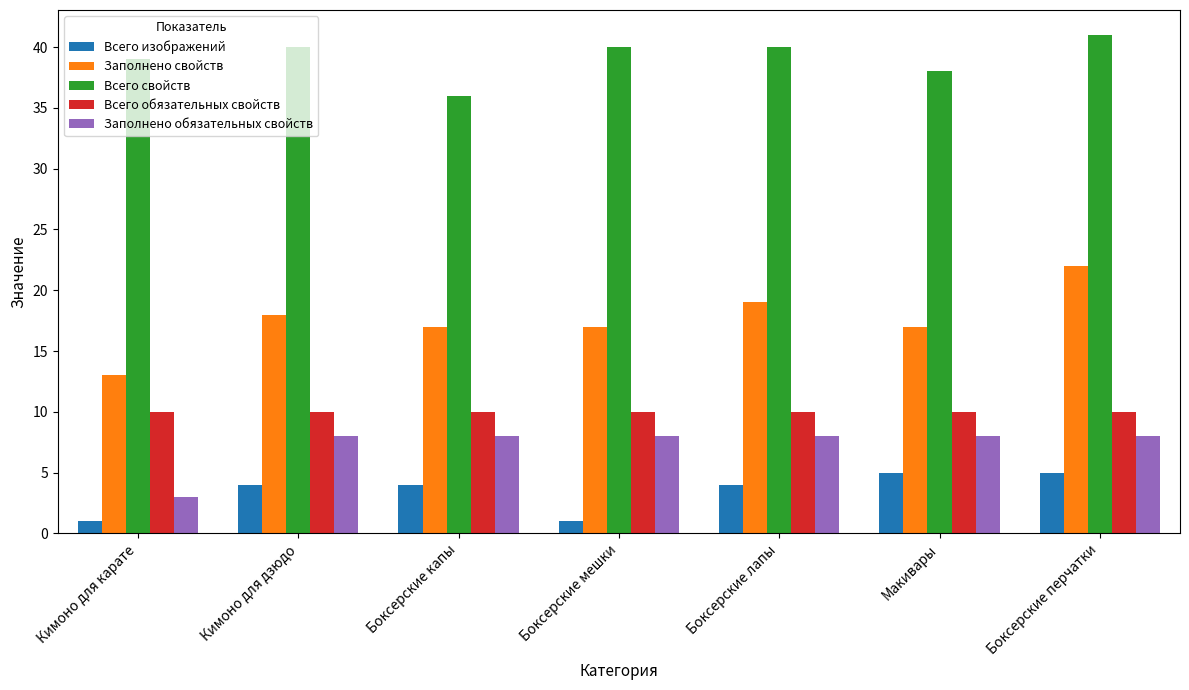

What is the spread (max minus min) of values at Кимоно для карате?

38